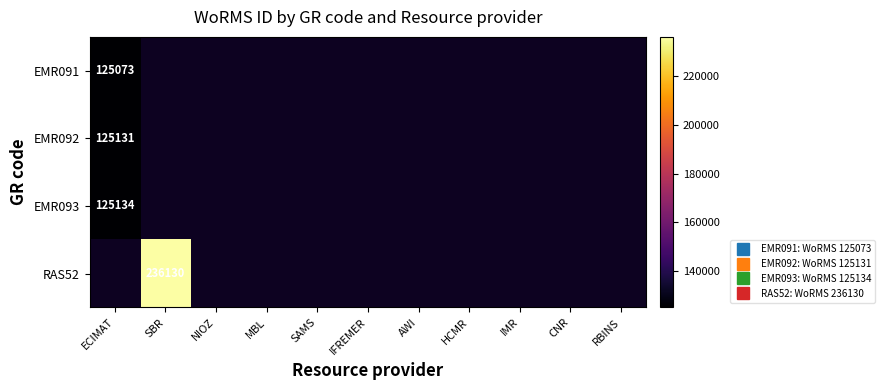

How many distinct data groups are displayed?

4